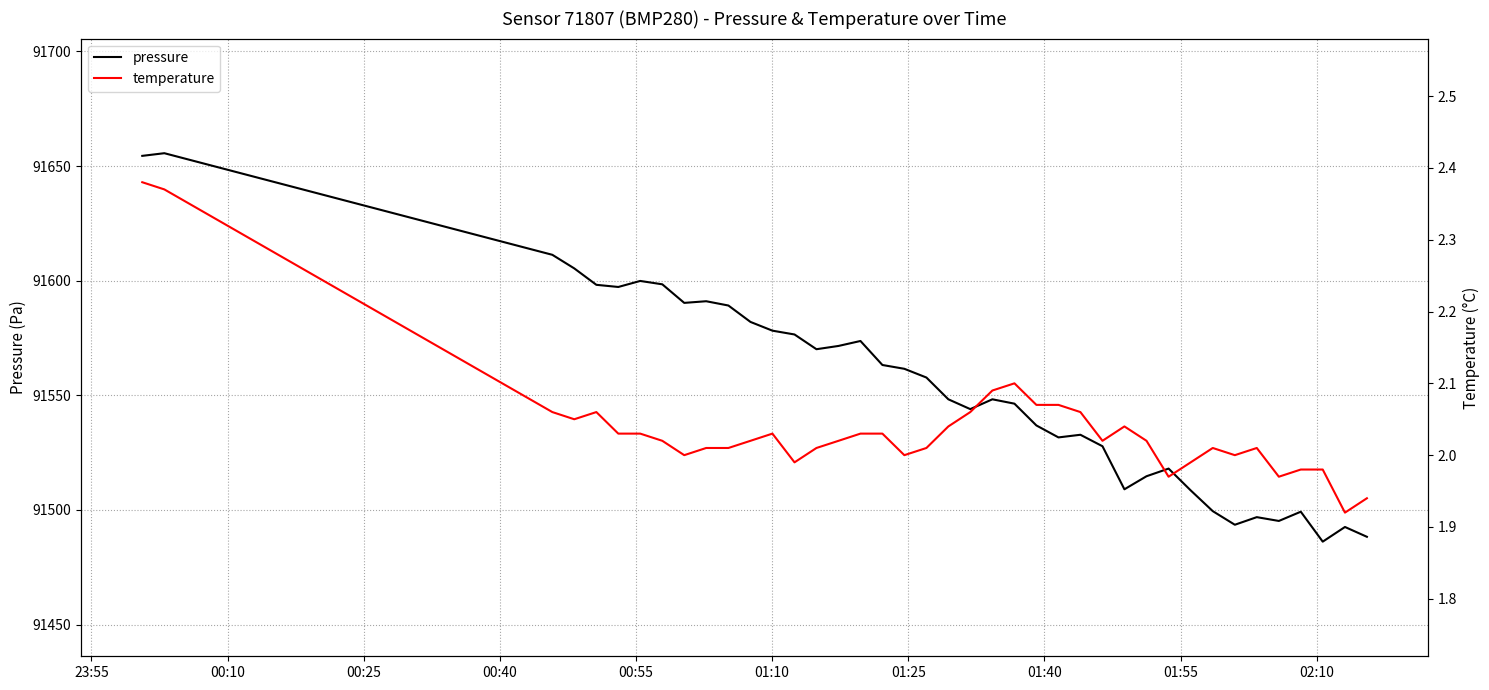

True or false: pressure and temperature intersect in this chart.

False